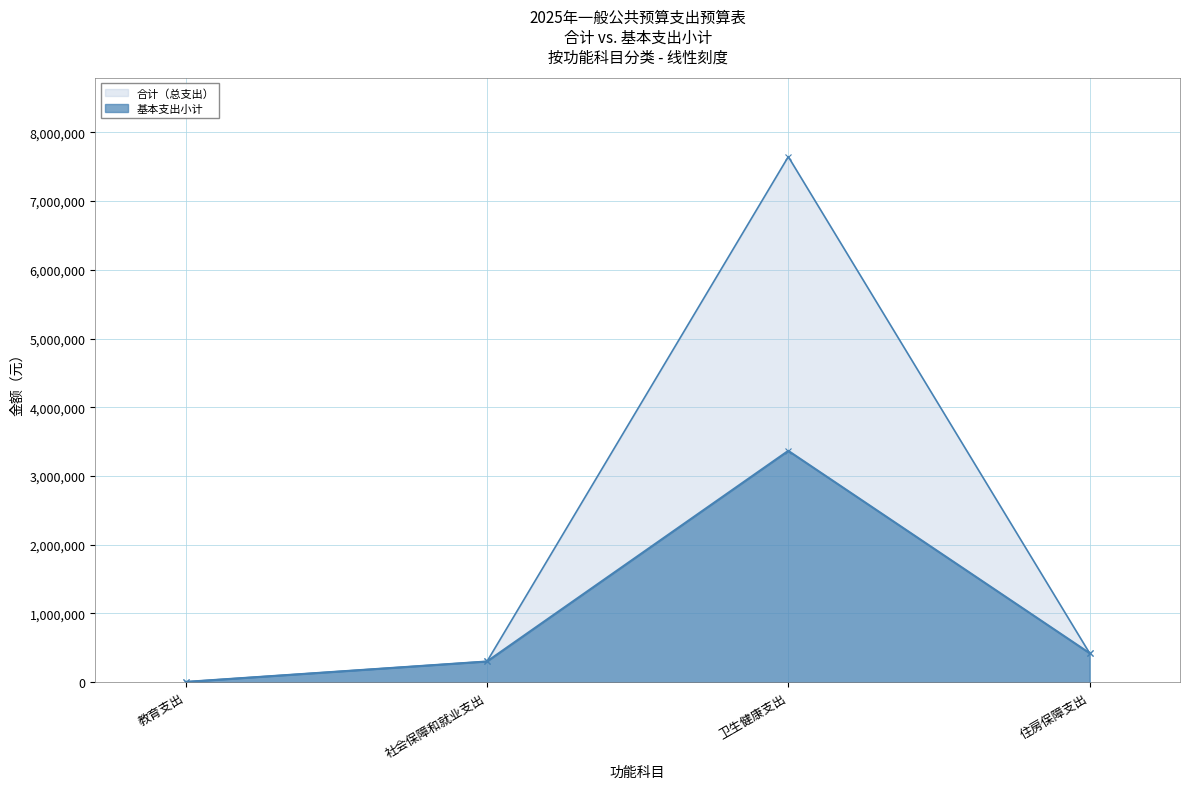

Rank the series by their average value, from lowest to highest.

基本支出小计, 合计（总支出）